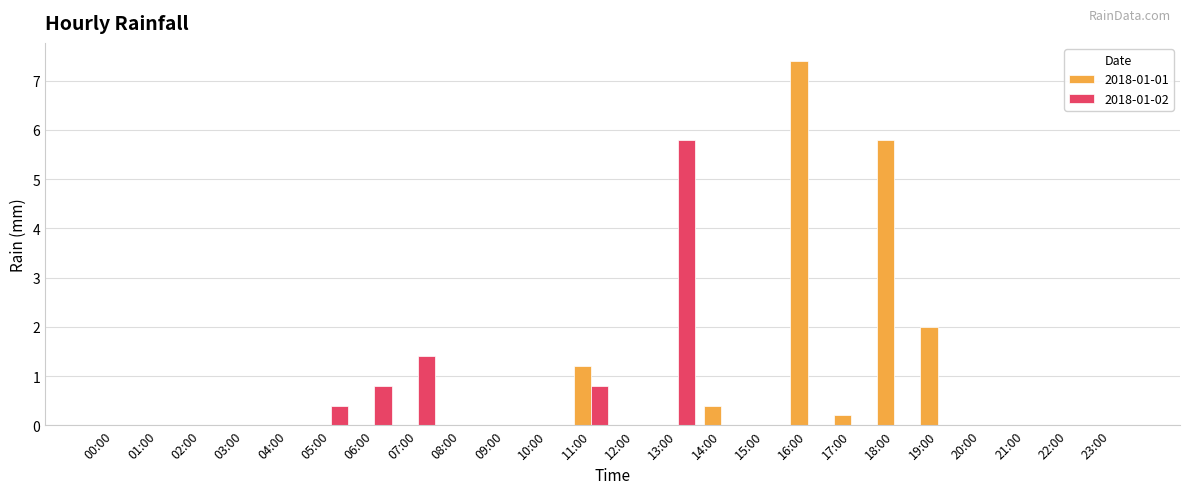

What is the sum of the 2018-01-02 values at 12:00 and 07:00?

1.4